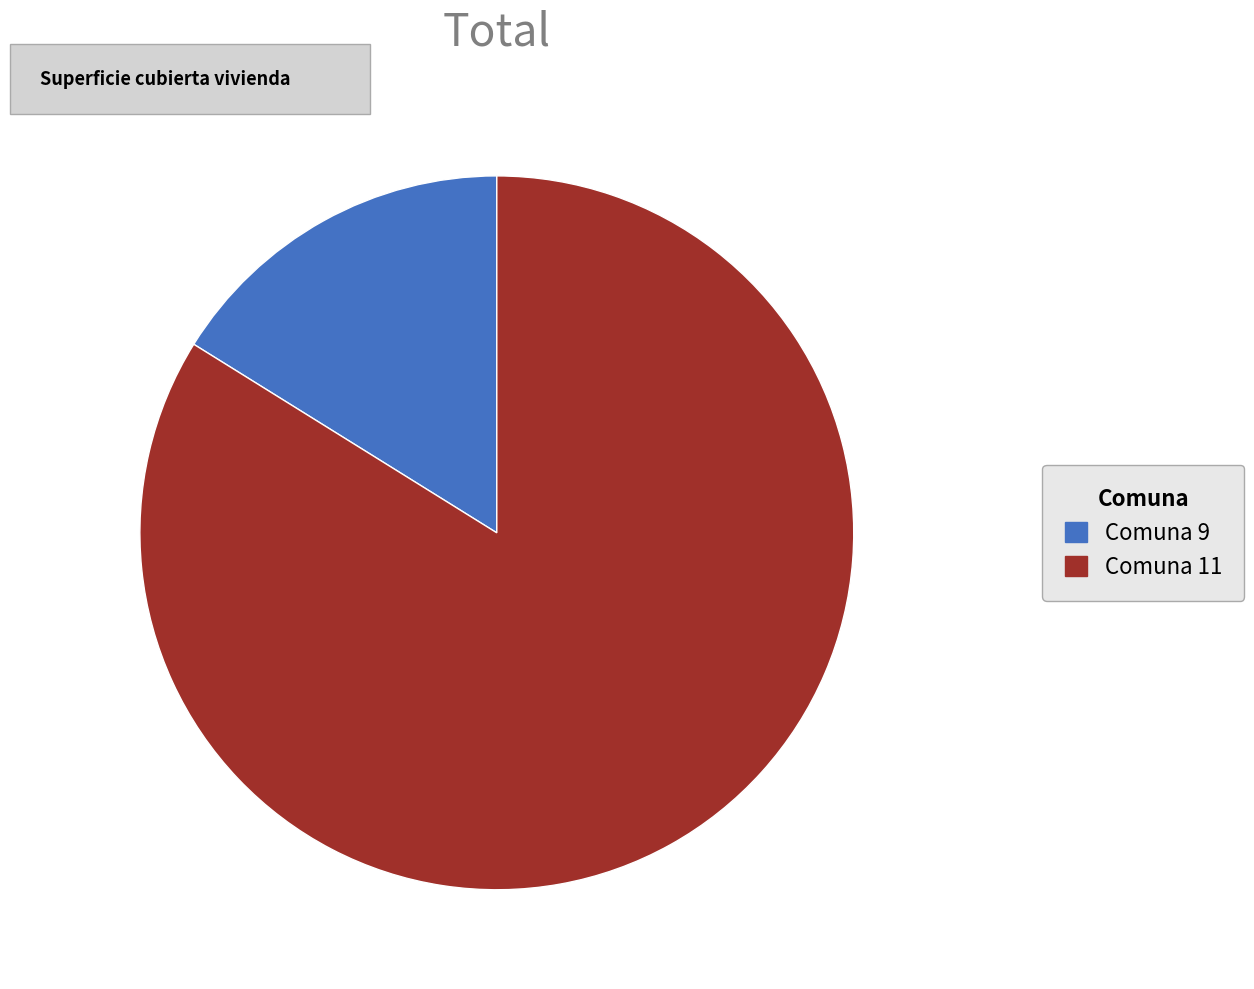

Rank the categories by value from lowest to highest.

Comuna 9, Comuna 11